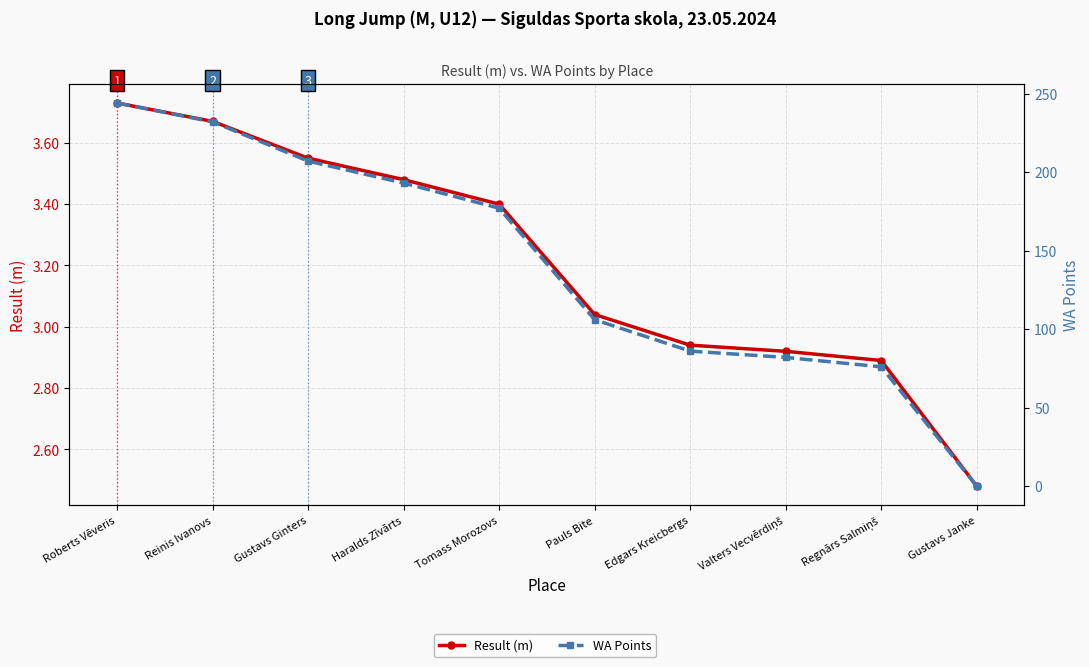

List the series in order of their overall mean, lowest first.

Result (m), WA Points